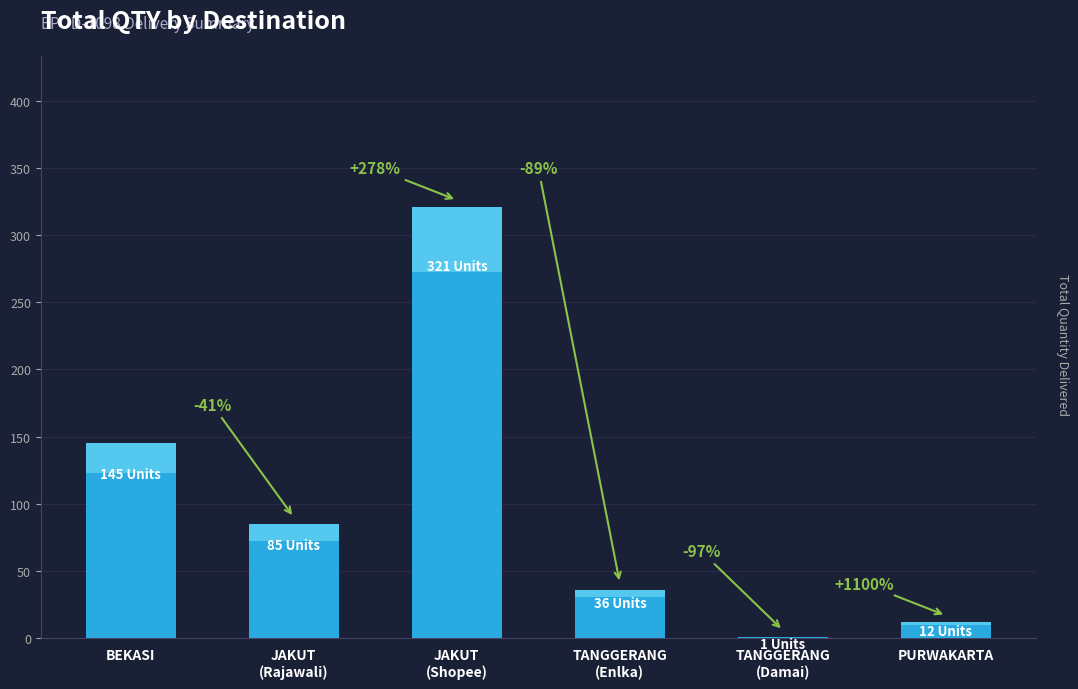

Where is the data nearest to the value 161?

BEKASI